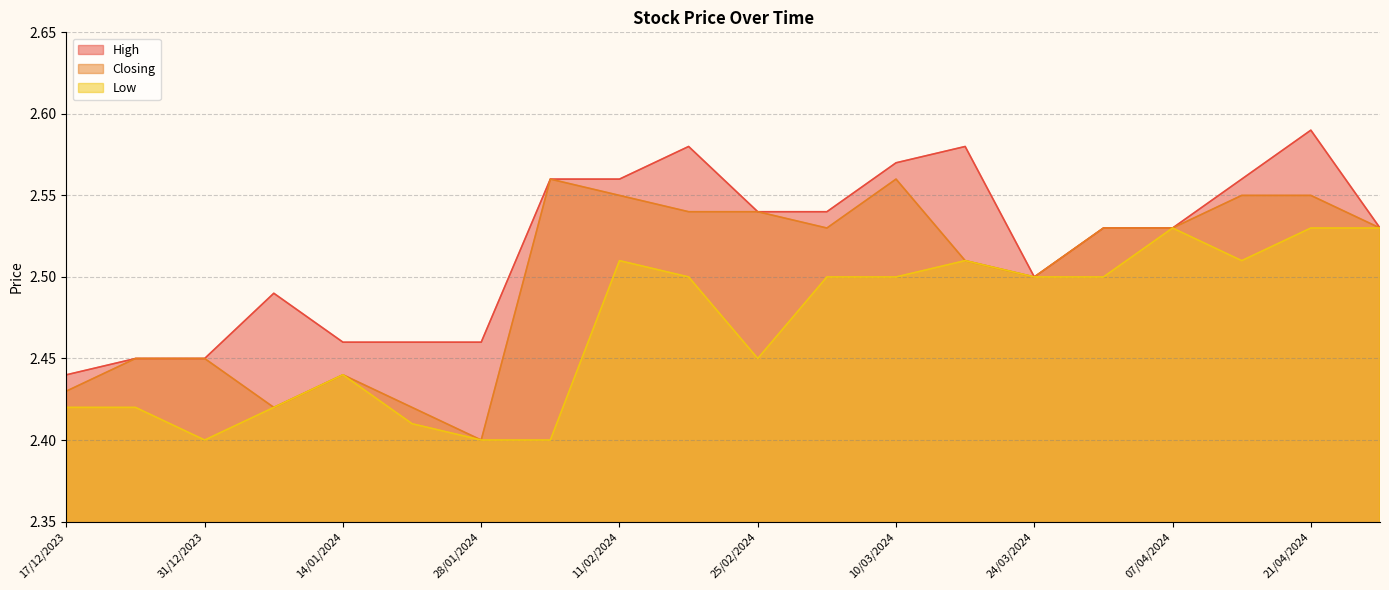

What is the greatest value displayed?

2.6